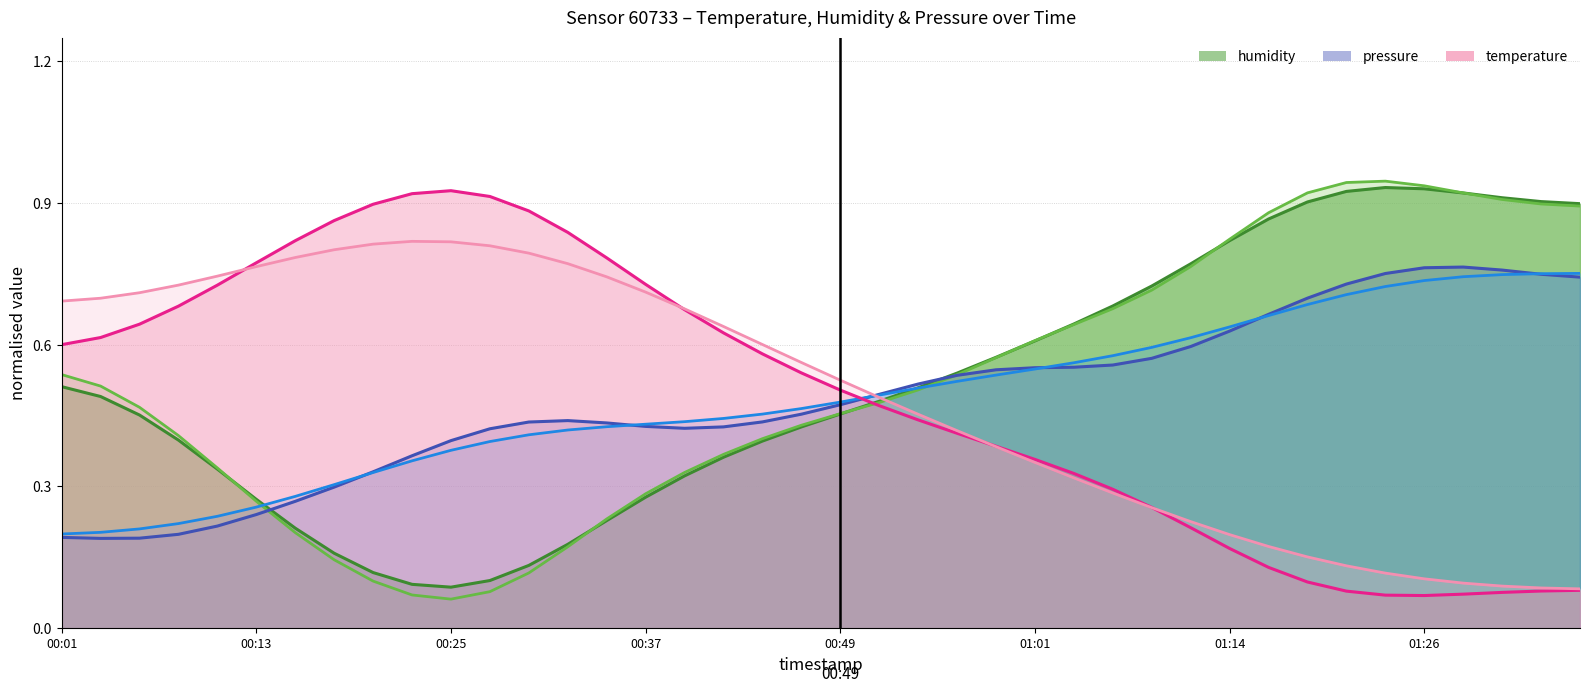

At which label is humidity closest to 0?

00:25